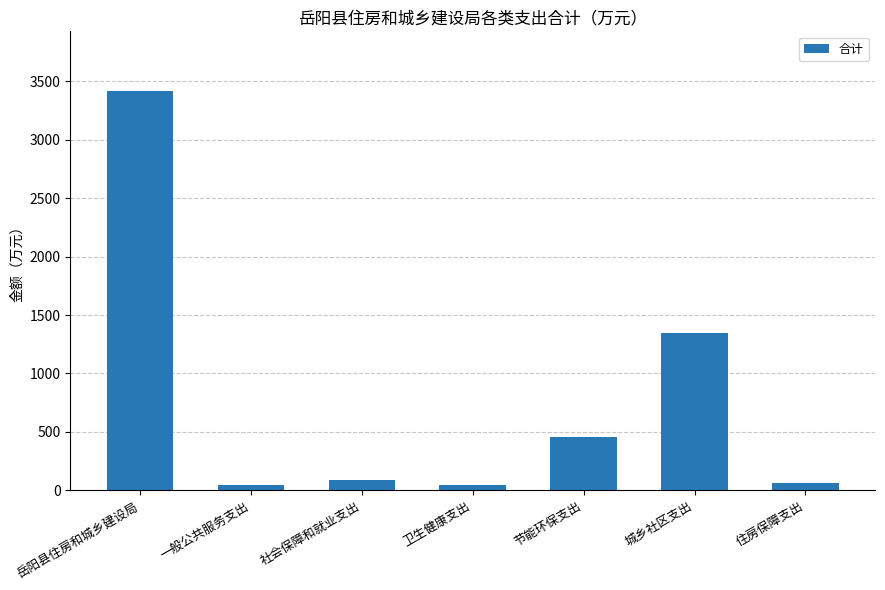

The chart shows a value of 59.7 at 住房保障支出. True or false?

True